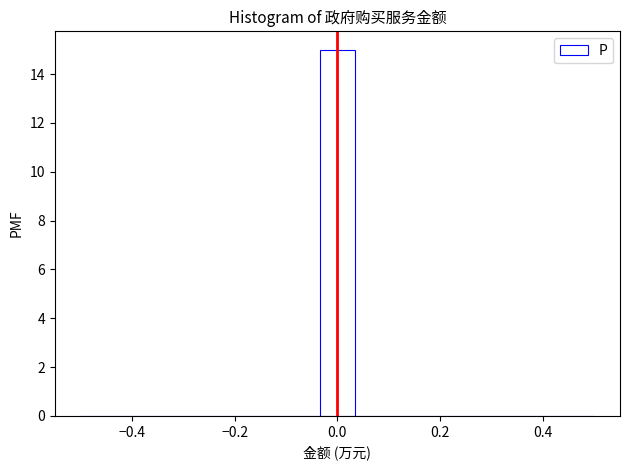

Read against the x-axis, roughly where is the centre of the tallest bar?

0.00